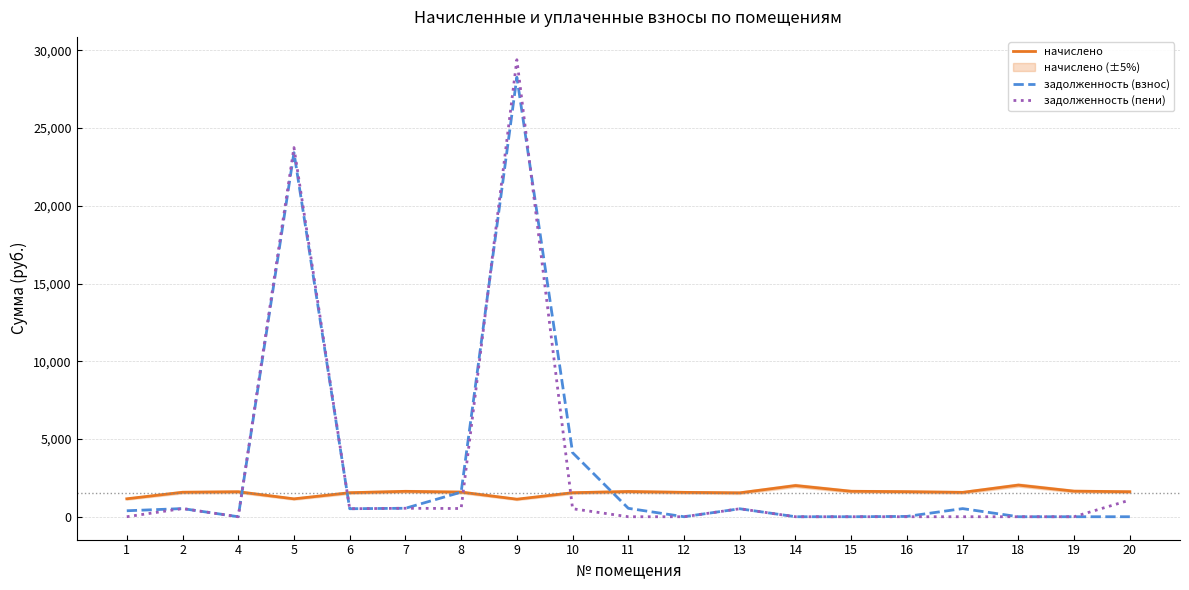

Is it true that начислено equals 2884.4 at 18?

False